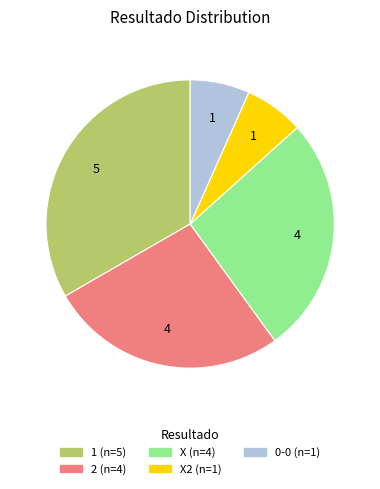

Is there any slice that represents more than half of the pie?

No